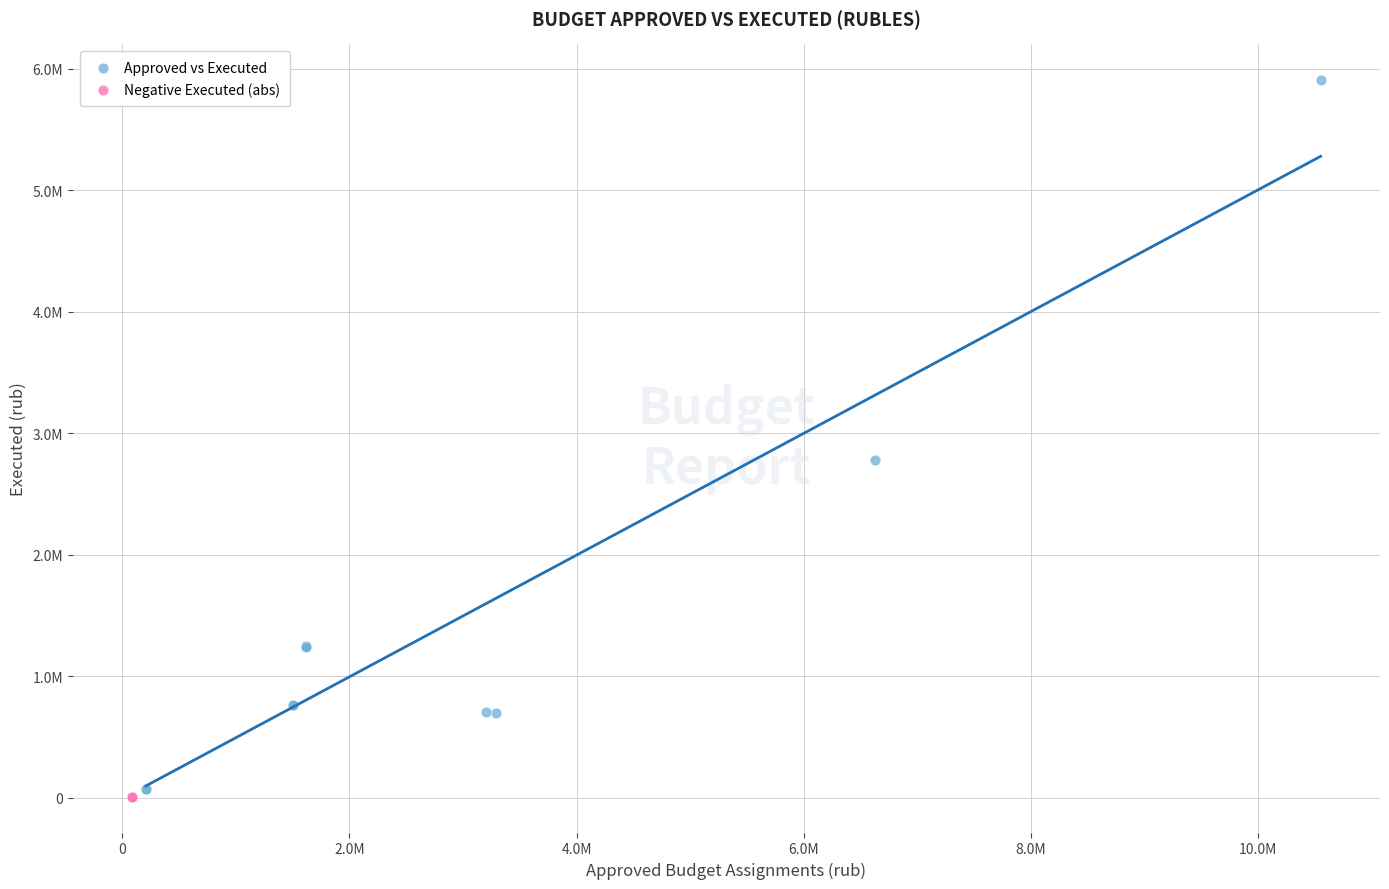

Which series reaches the minimum Y coordinate?

Negative Executed (abs)